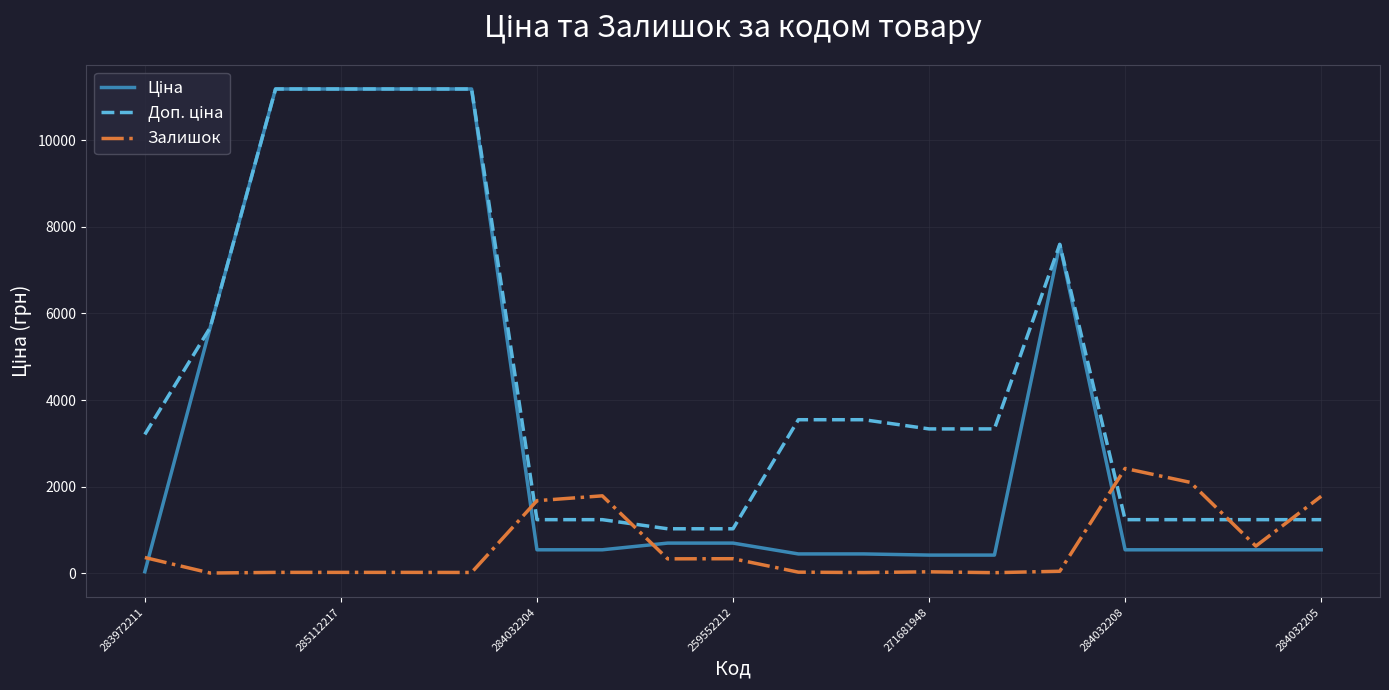

What is the maximum value shown in the chart?

11188.2